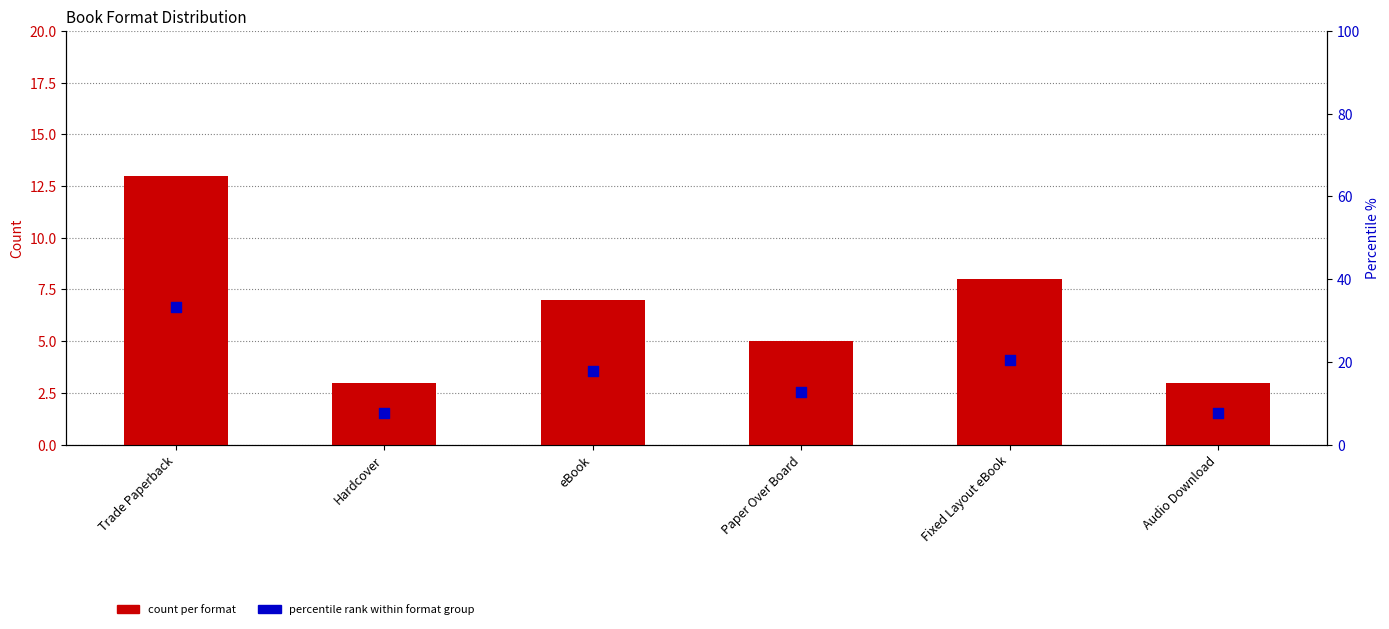

Which series has the largest total across all categories?

percentile rank within format group